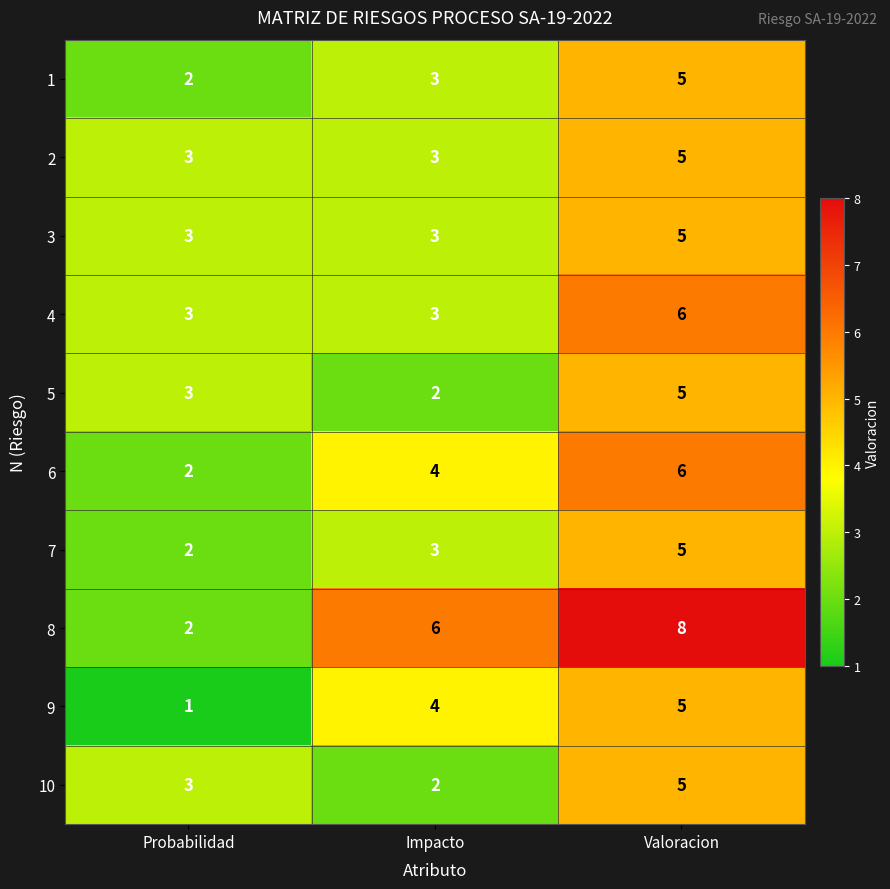

How many 3 values are between 3 and 5?

3